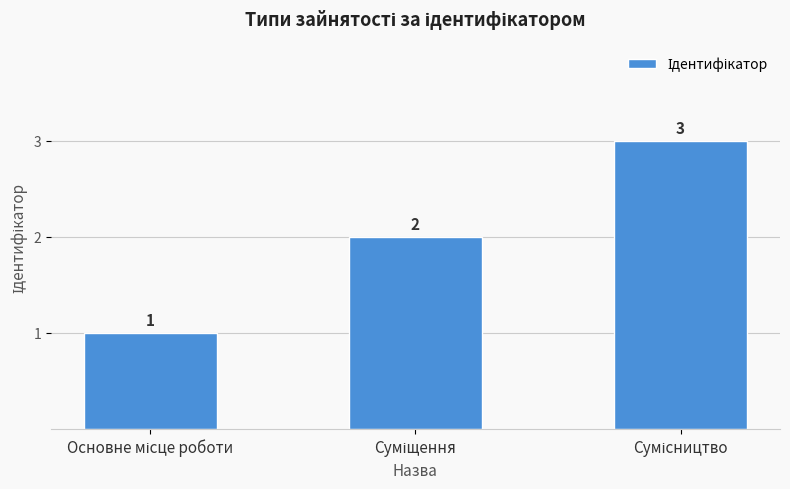

What is the maximum value shown in the chart?

3